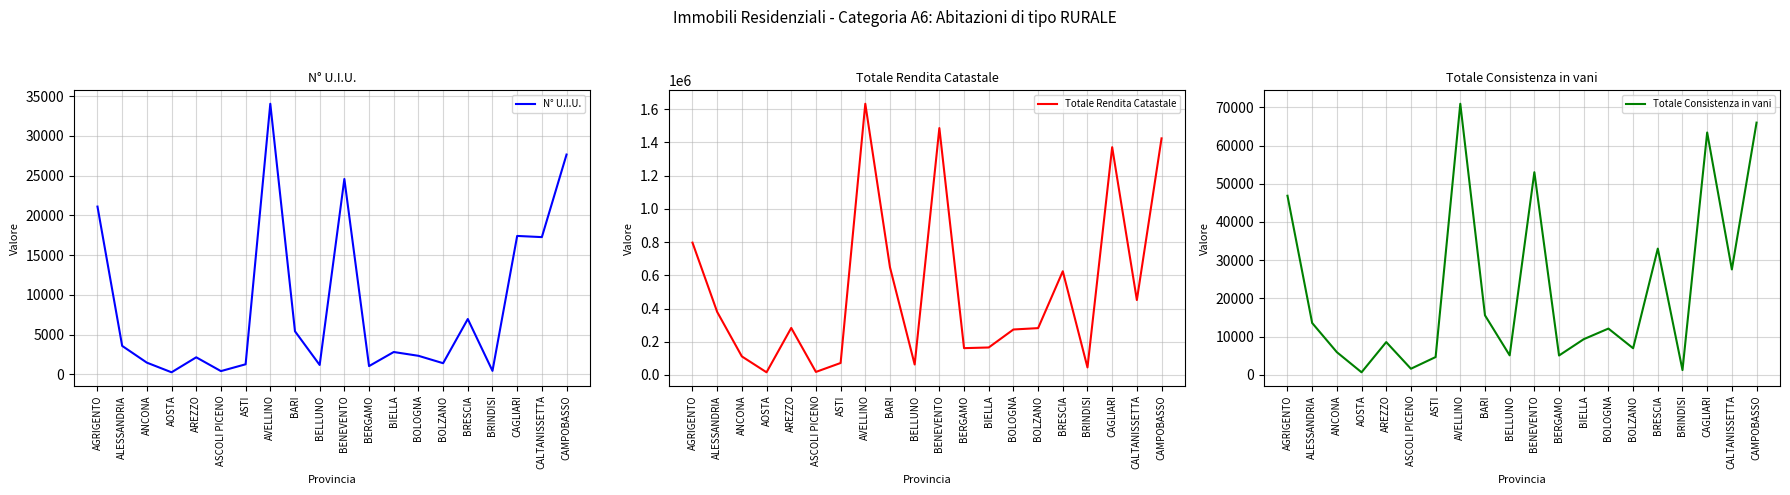

True or false: Totale Consistenza in vani has a value of 2562.6 at ASCOLI PICENO.

False